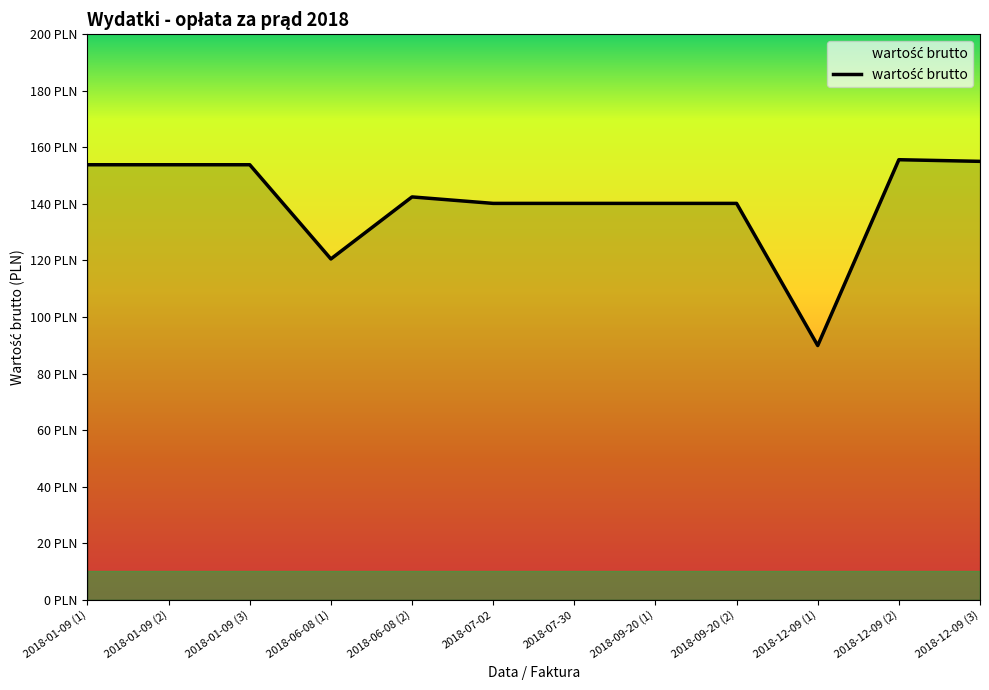

True or false: the data shows 201.7 at 2018-01-09 (3).

False